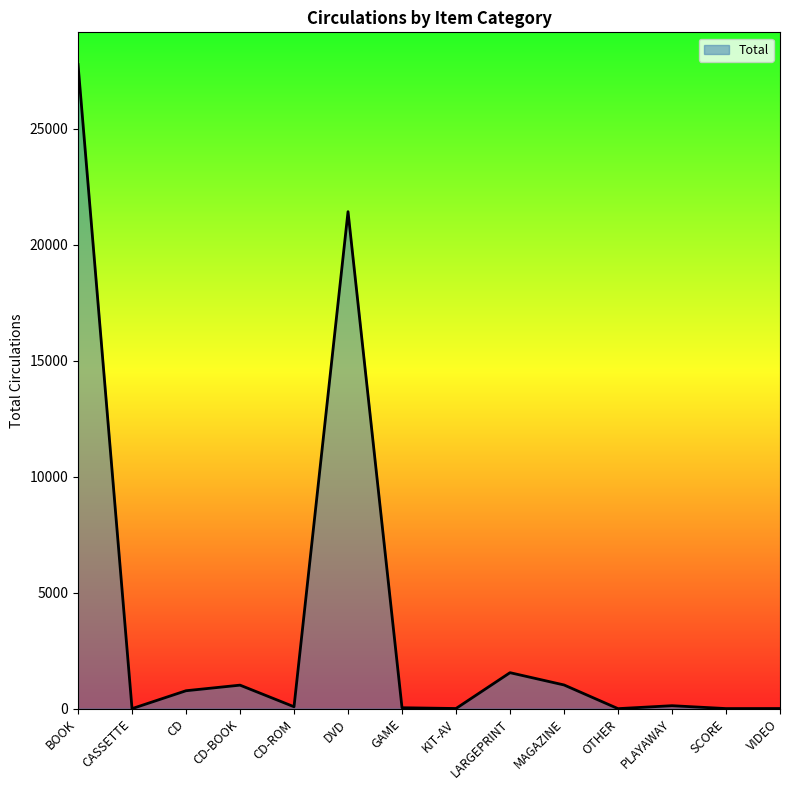

The value at OTHER is 1. True or false?

True